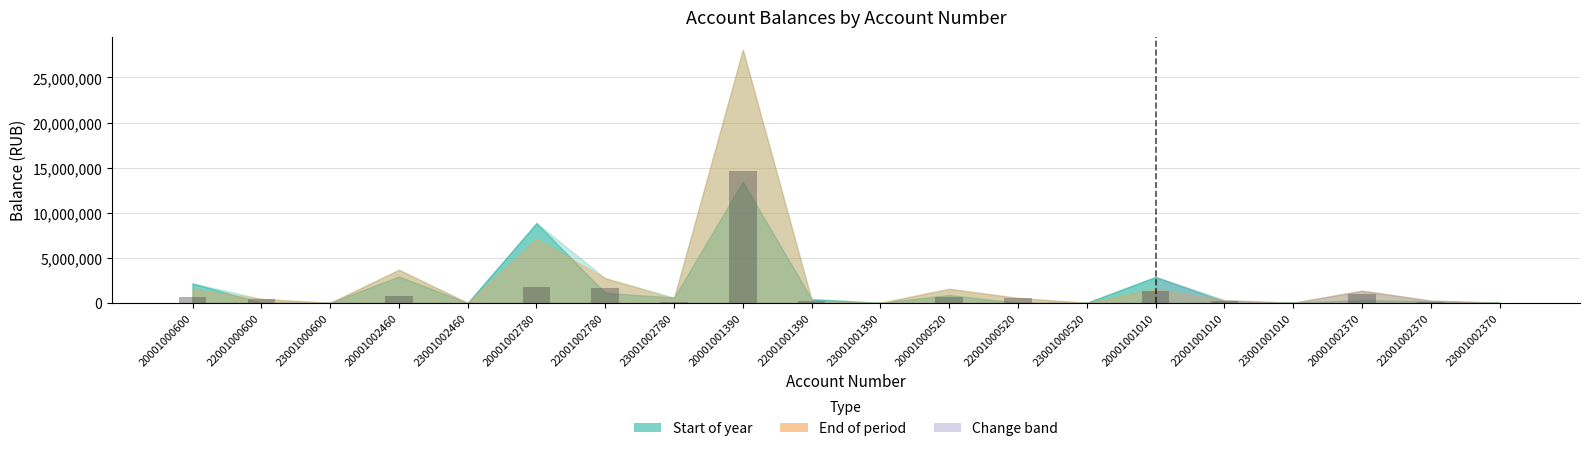

What is the maximum value shown in the chart?

14648560.9